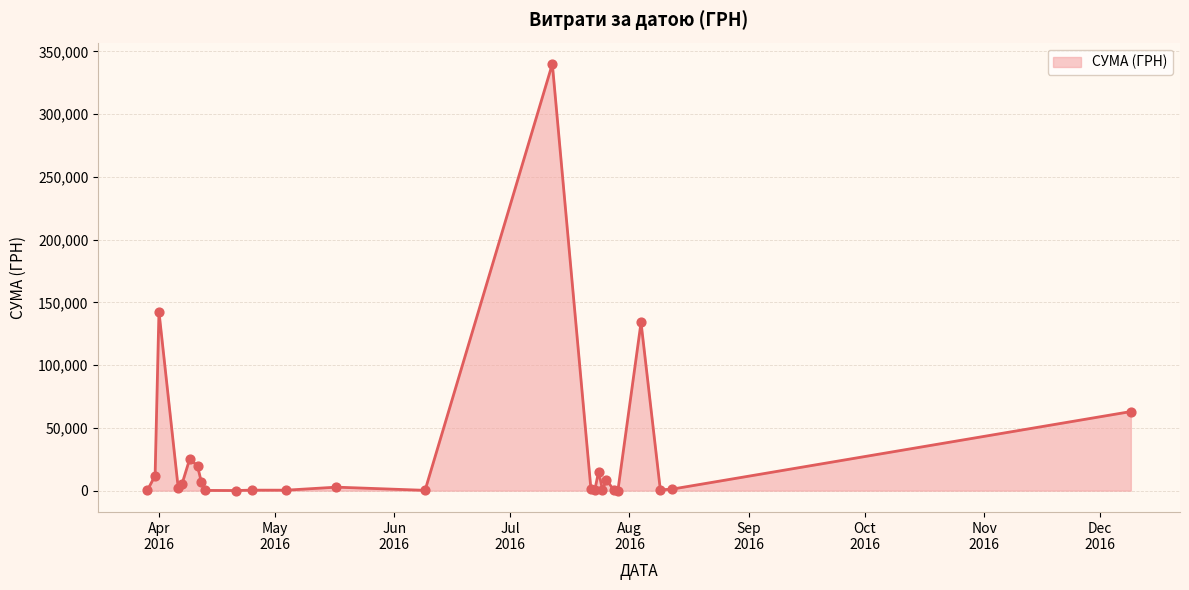

What is the maximum value shown in the chart?

340053.3